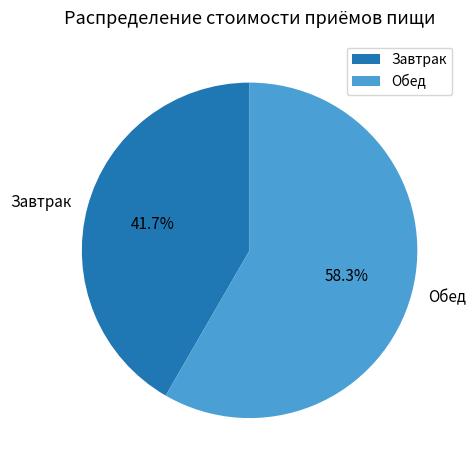

Which has a higher value, Обед or Завтрак?

Обед